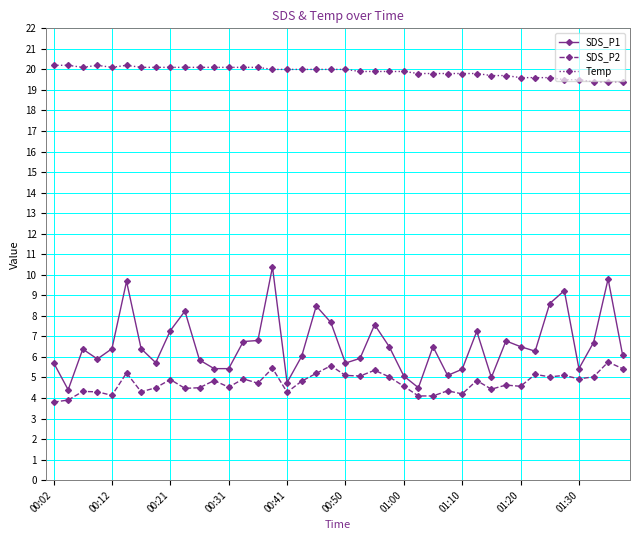

What is the difference between the maximum and second lowest values in the SDS_P1 series?

5.9